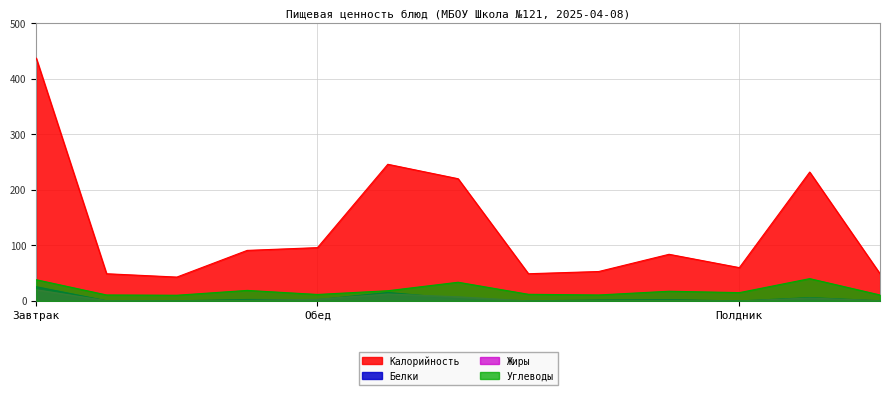

Does the chart have visible grid lines?

Yes